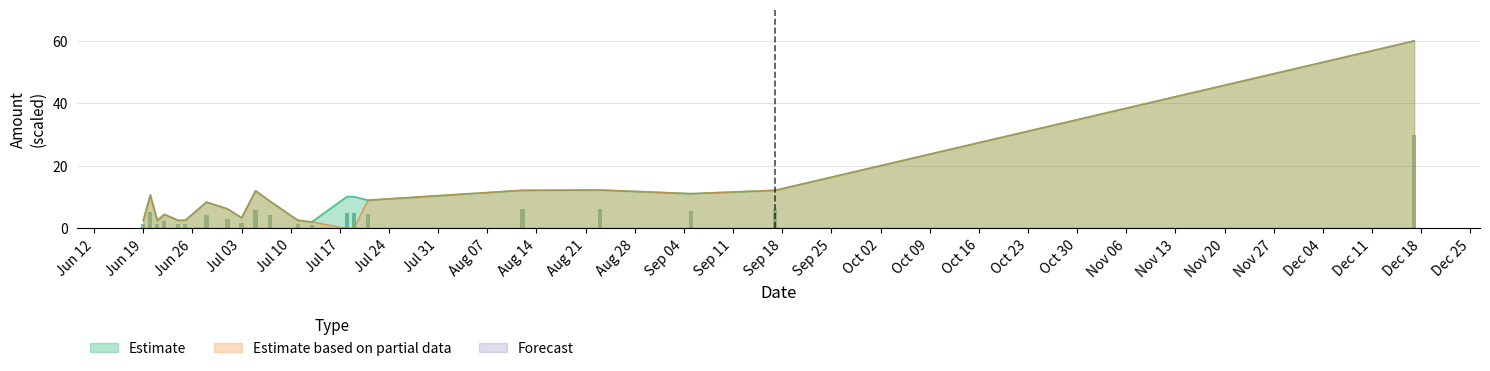

What is the average value of the Estimate based on partial data series?

8.9